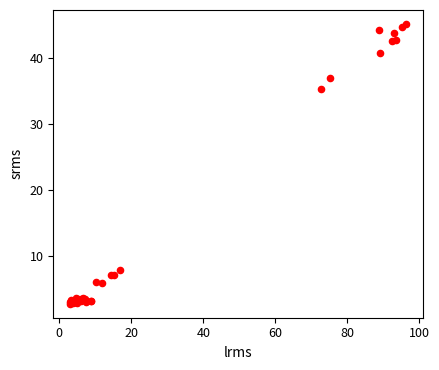

What Y value in the scatter plot is closest to 23?

35.3